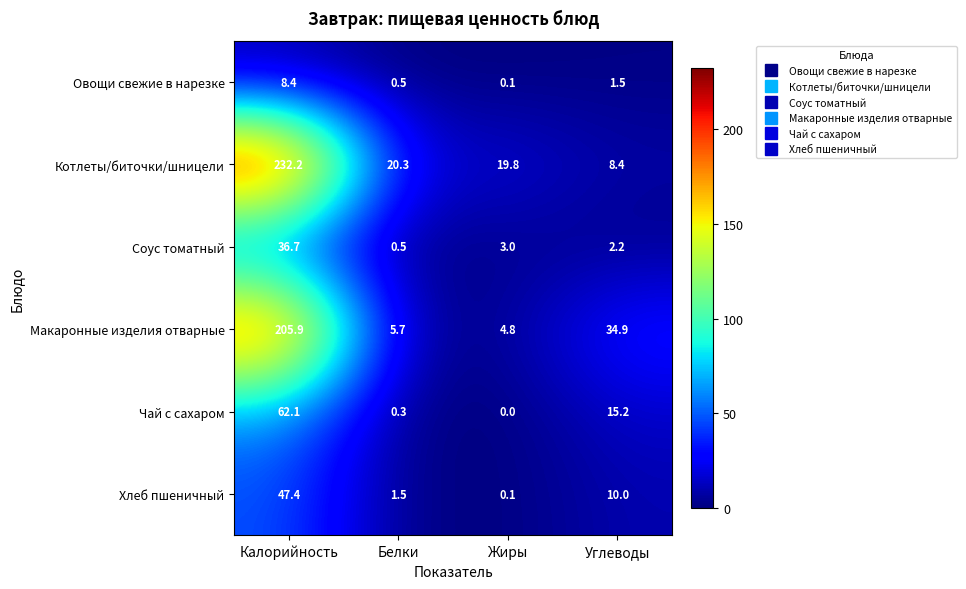

True or false: Котлеты/биточки/шницели has a value of 8.4 at Углеводы.

True